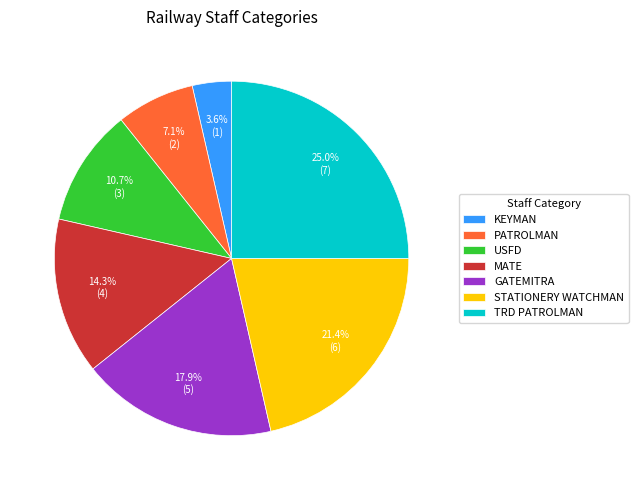

How many segments does this pie chart have?

7